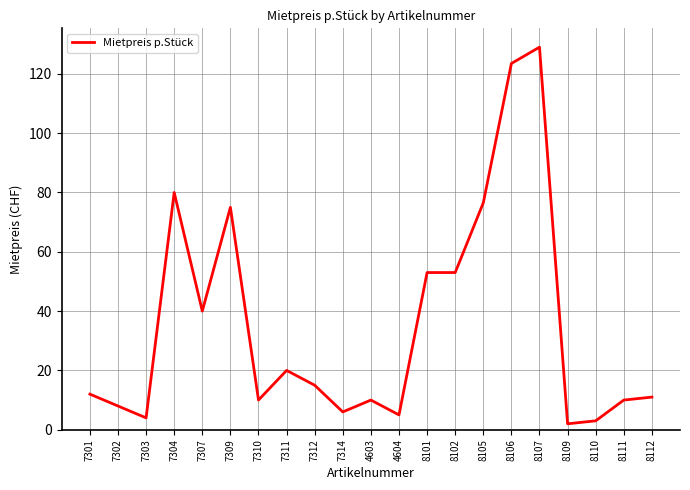

What is the approximate value at 8101?

53.0